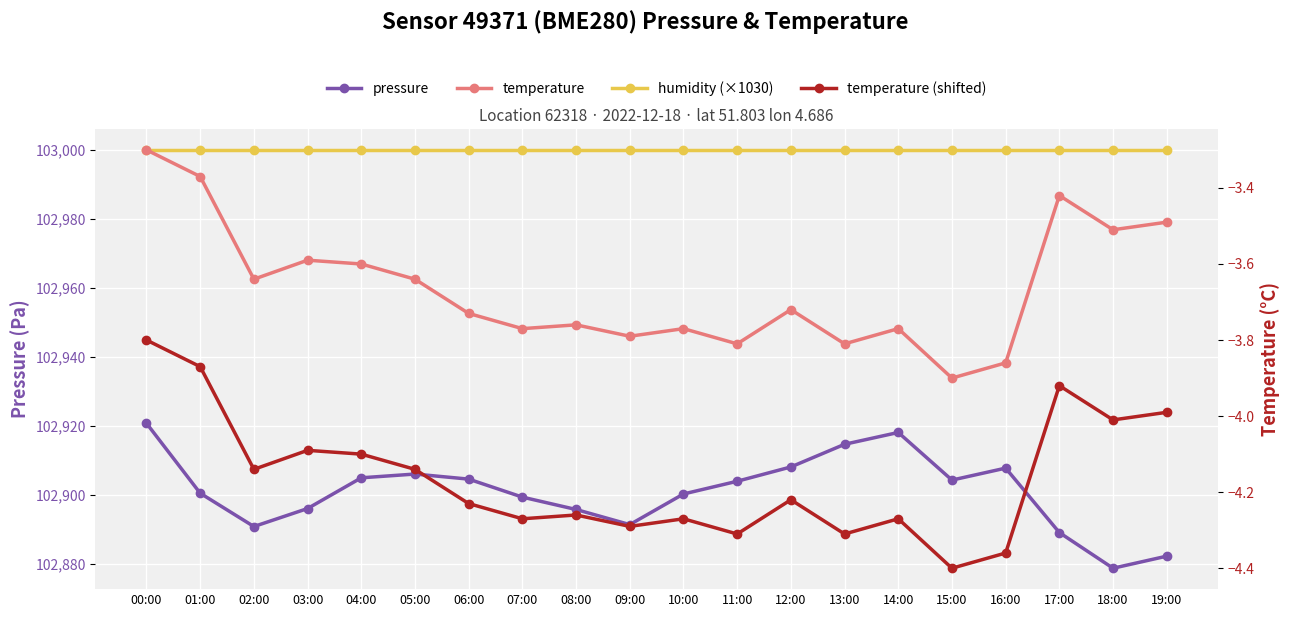

The temperature (shifted) series shows -1.9 at 16:00. True or false?

False